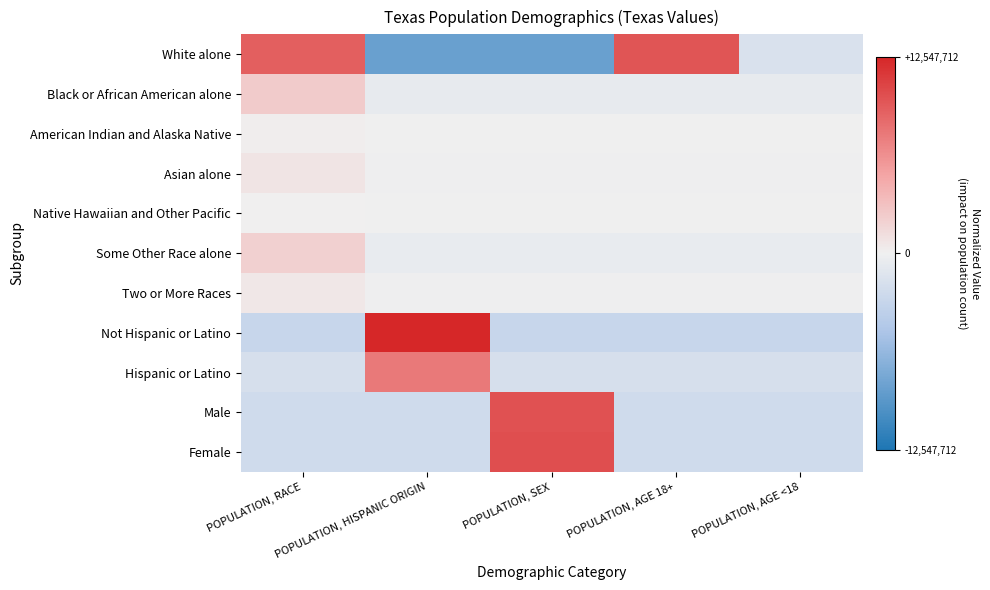

Which category has the lowest value across all series?

POPULATION, HISPANIC ORIGIN